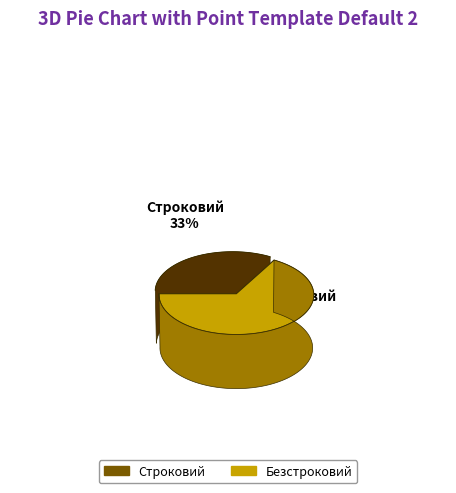

What percentage is the Строковий slice, to the nearest percent?

33%